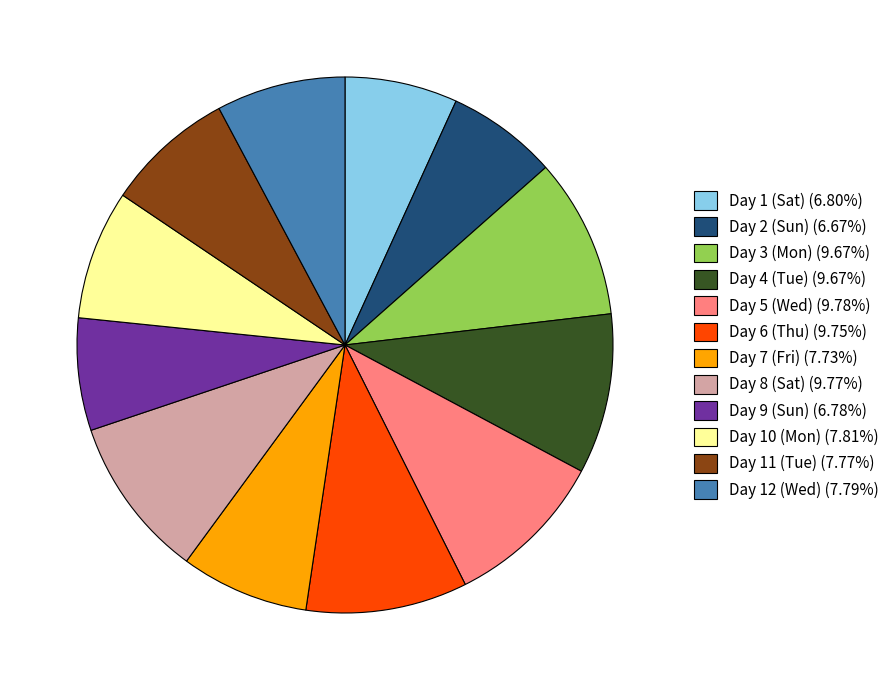

What is the ratio of the value at Day 6 (Thu) (9.75%) to the value at Day 10 (Mon) (7.81%)?

1.2